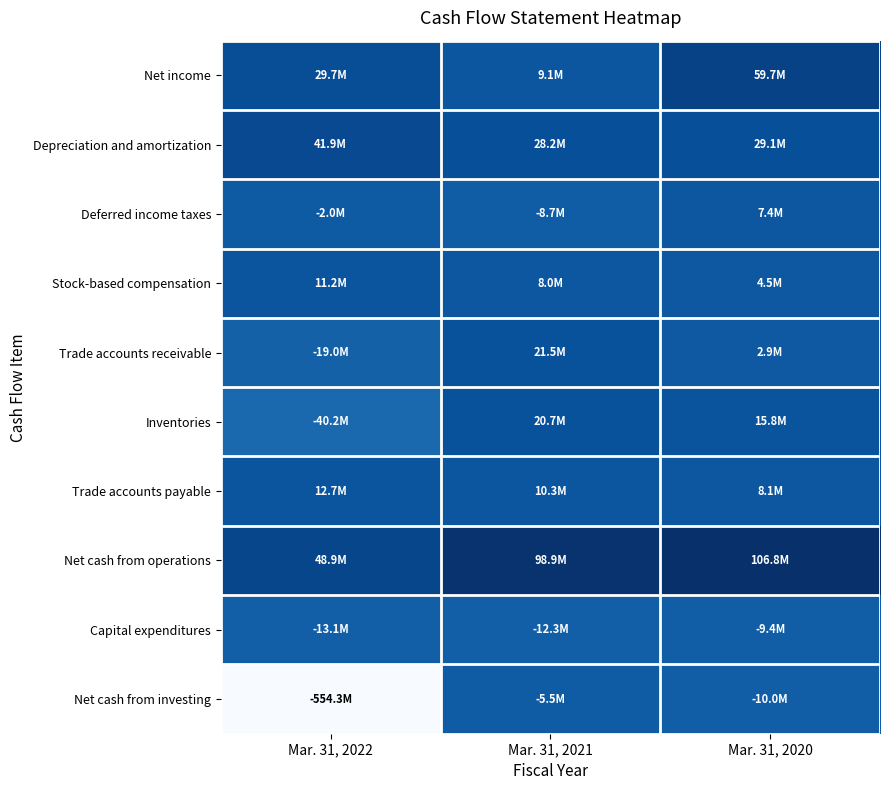

At which category does the chart reach its peak across all series?

Mar. 31, 2020